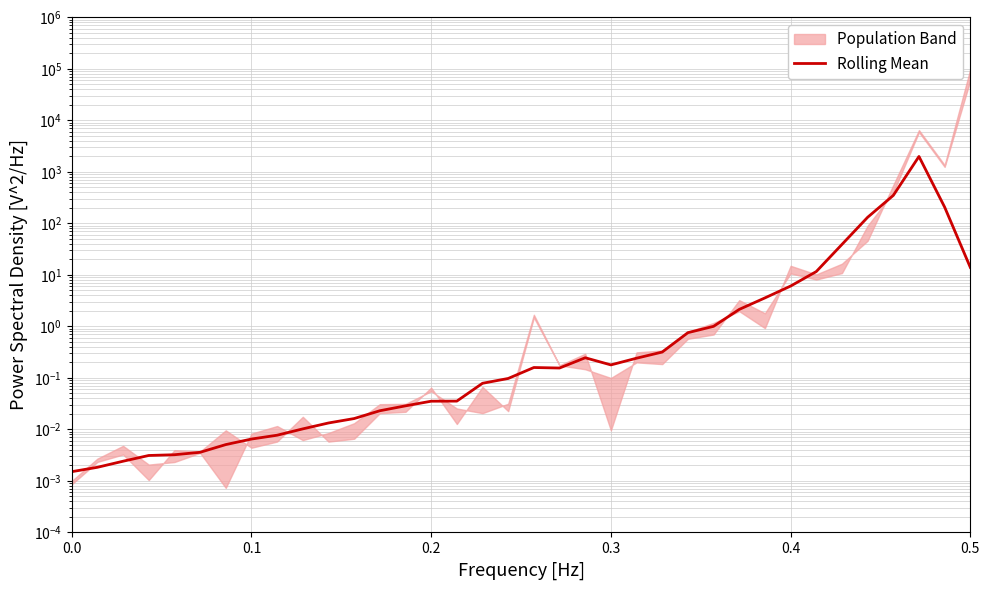

What is the maximum value shown in the chart?

1998.1